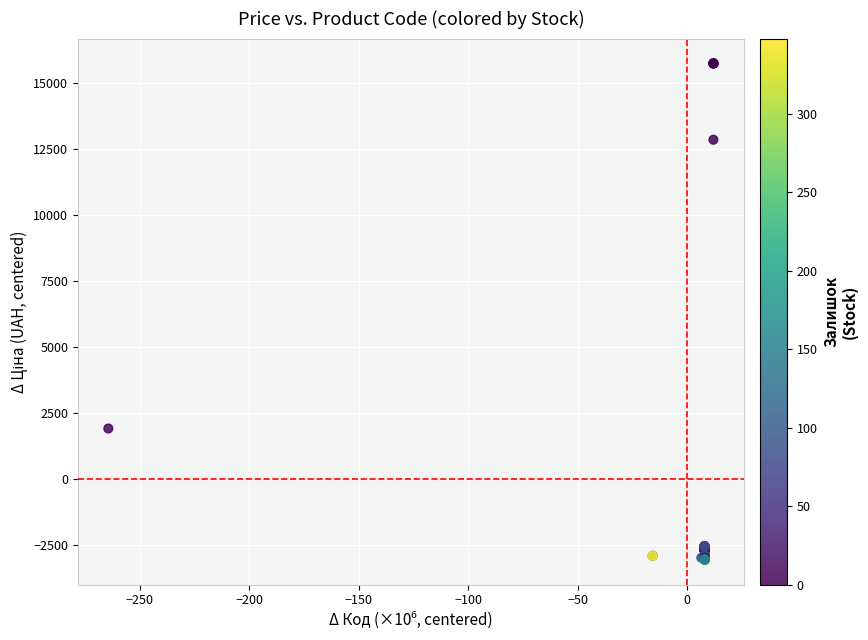

What Y value in the scatter plot is closest to 6345?

1913.7